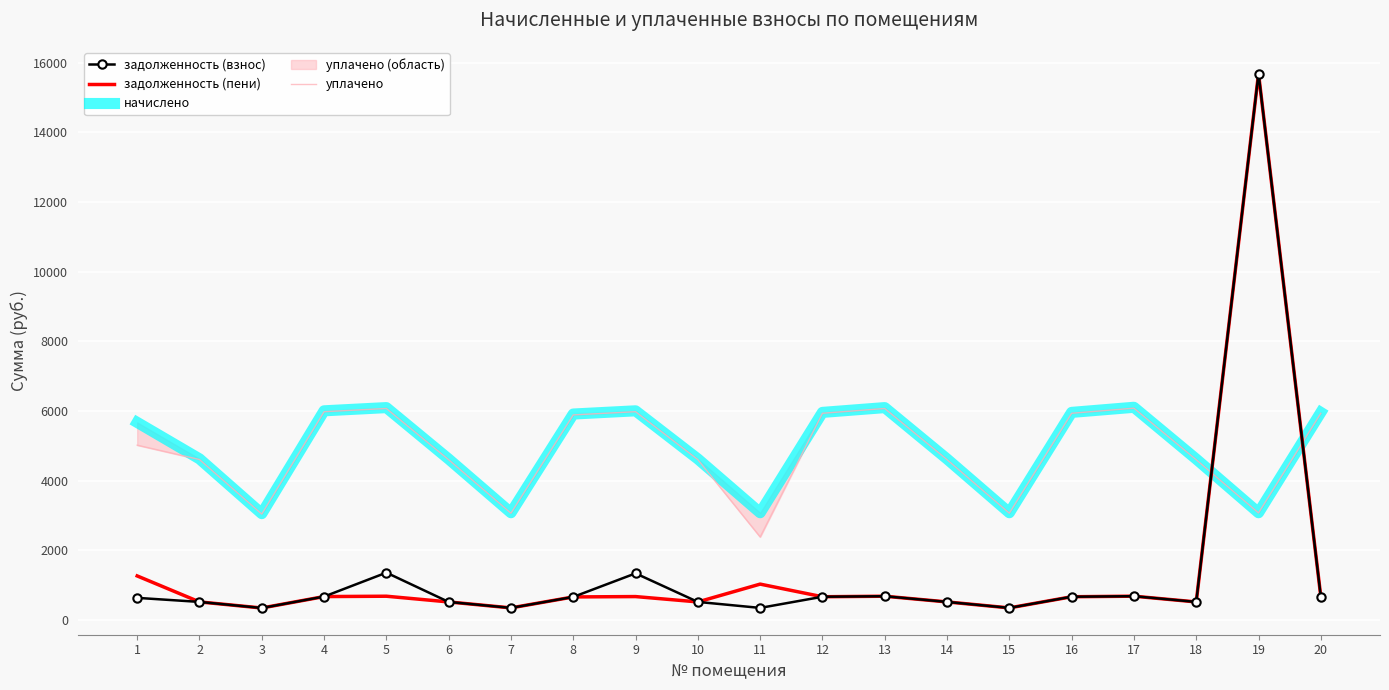

Between which two adjacent categories do задолженность (взнос) and уплачено first intersect?

18 and 19